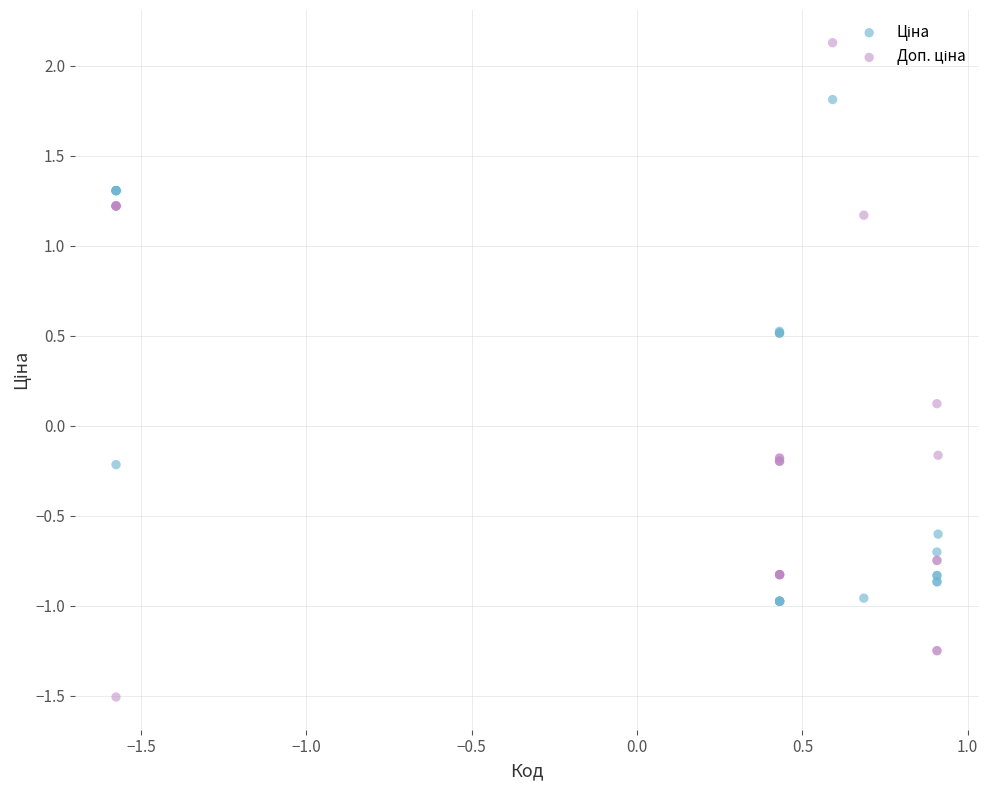

What is the X range (max minus min) for the scatter plot?

2.5